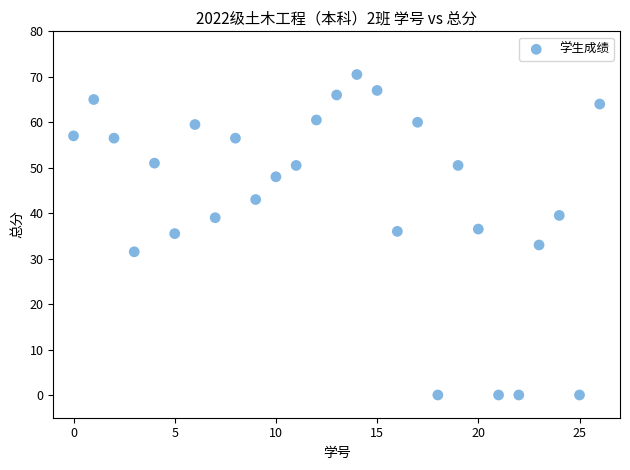

What is the range of Y values (max minus min)?

70.5